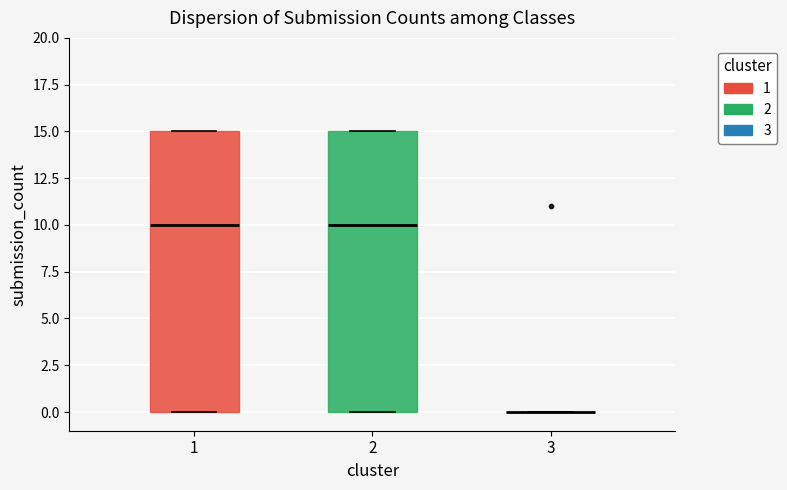

Reading left to right, read every box against the y-axis: the position of its median line, the range the box covers, and the ends of its whiskers. The values are not printed on the chart, so give them approximately, as read against the axis.

1: median 10, box 0 to 15, whiskers 0 to 15
2: median 10, box 0 to 15, whiskers 0 to 15
3: box collapsed to a line at 0, whiskers 0 to 0